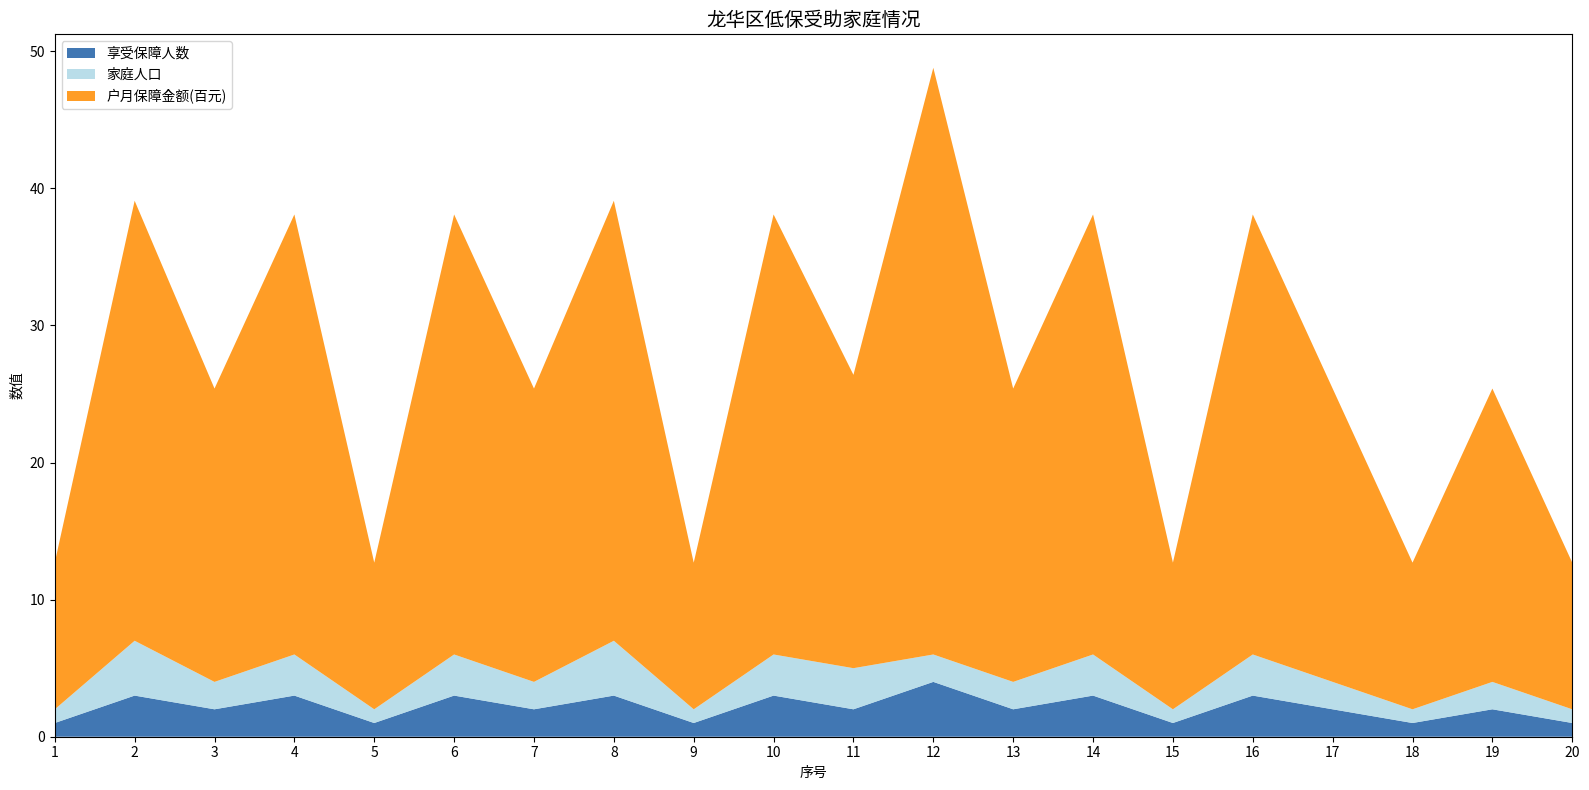

Reading left to right, transcribe all the data shown in this chart.

享受保障人数: 1	3	2	3	1	3	2	3	1	3	2	4	2	3	1	3	2	1	2	1
家庭人口: 1	4	2	3	1	3	2	4	1	3	3	2	2	3	1	3	2	1	2	1
户月保障金额: 1070	3210	2140	3210	1070	3210	2140	3210	1070	3210	2140	4280	2140	3210	1070	3210	2140	1070	2140	1070